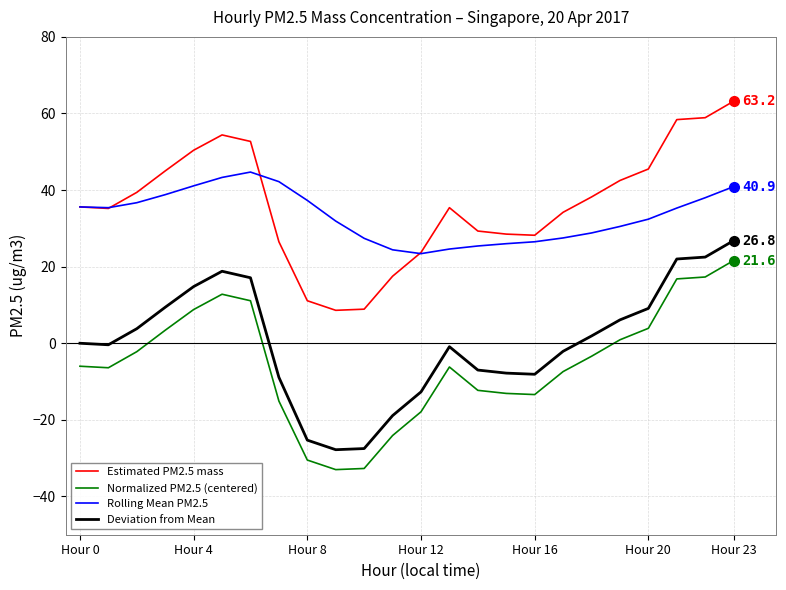

What is the minimum value shown in the chart?

-33.0